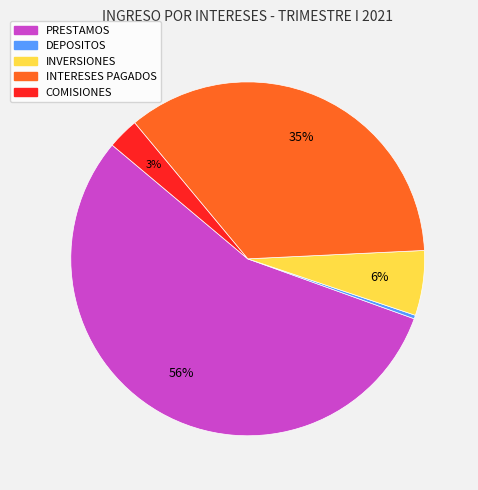

Is it true that COMISIONES is 3% of the pie?

True